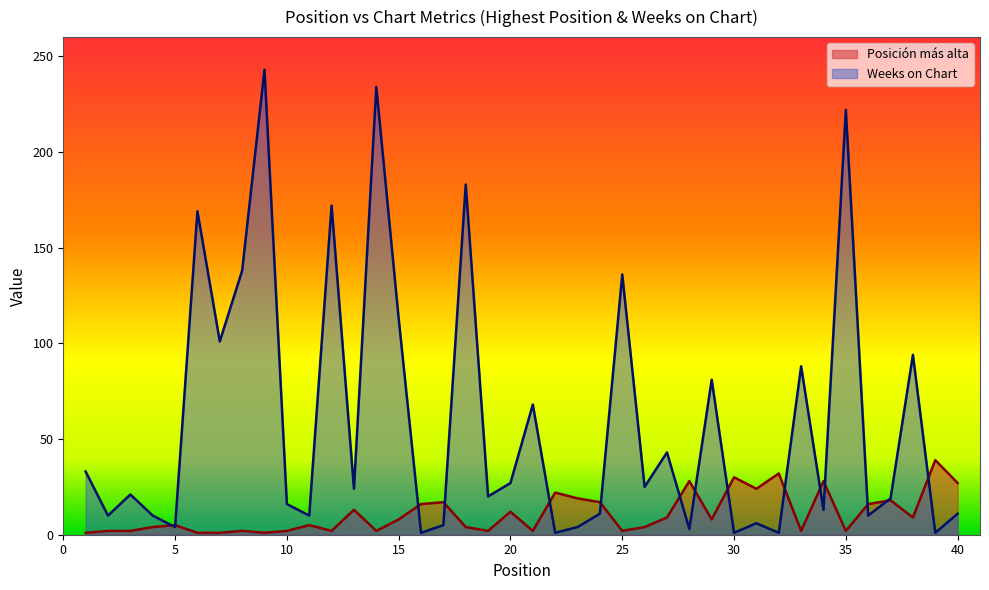

What are all the series names shown in the legend?

Posición más alta, Weeks on Chart